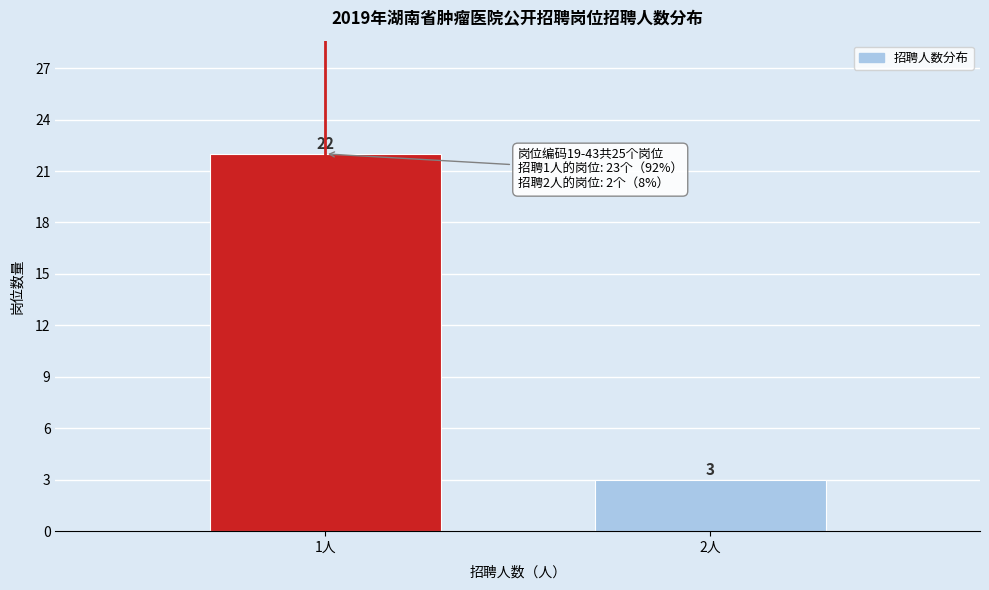

Reading right to left, extract all data points from this chart.

3	22